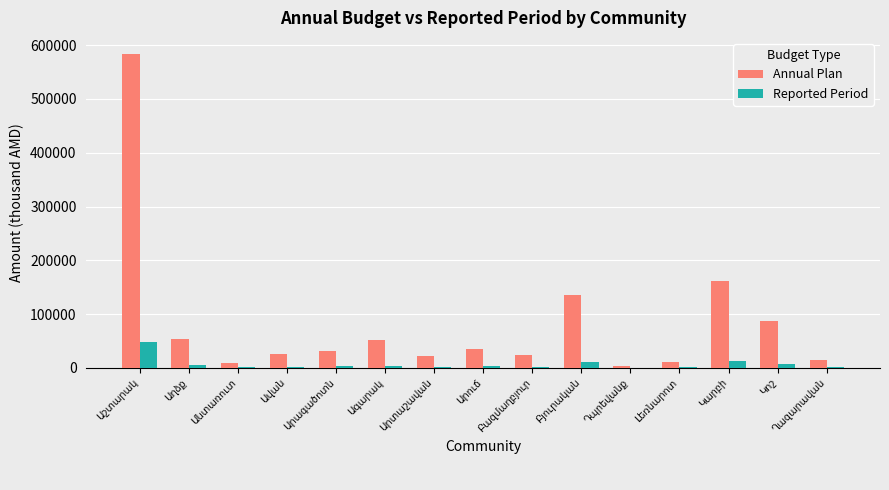

Which series has the largest total across all categories?

Annual Plan